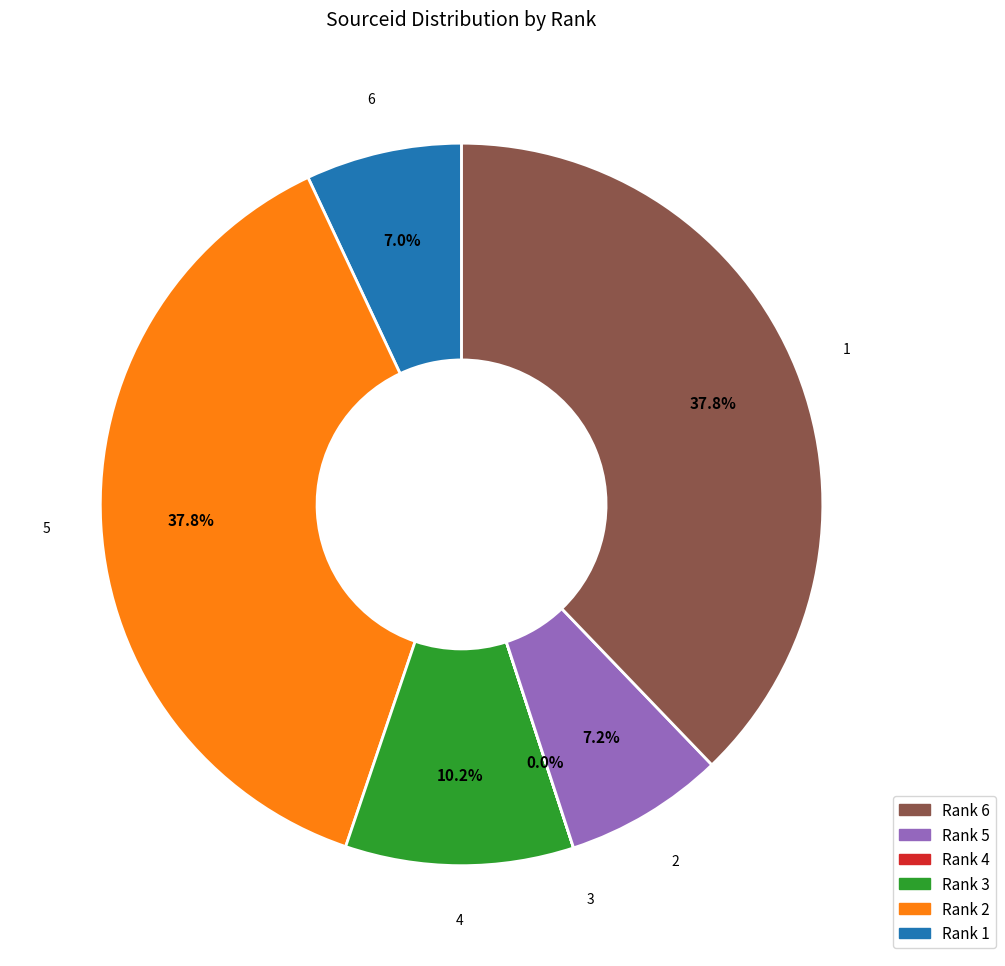

Does Rank 6 represent more than half of the total?

No